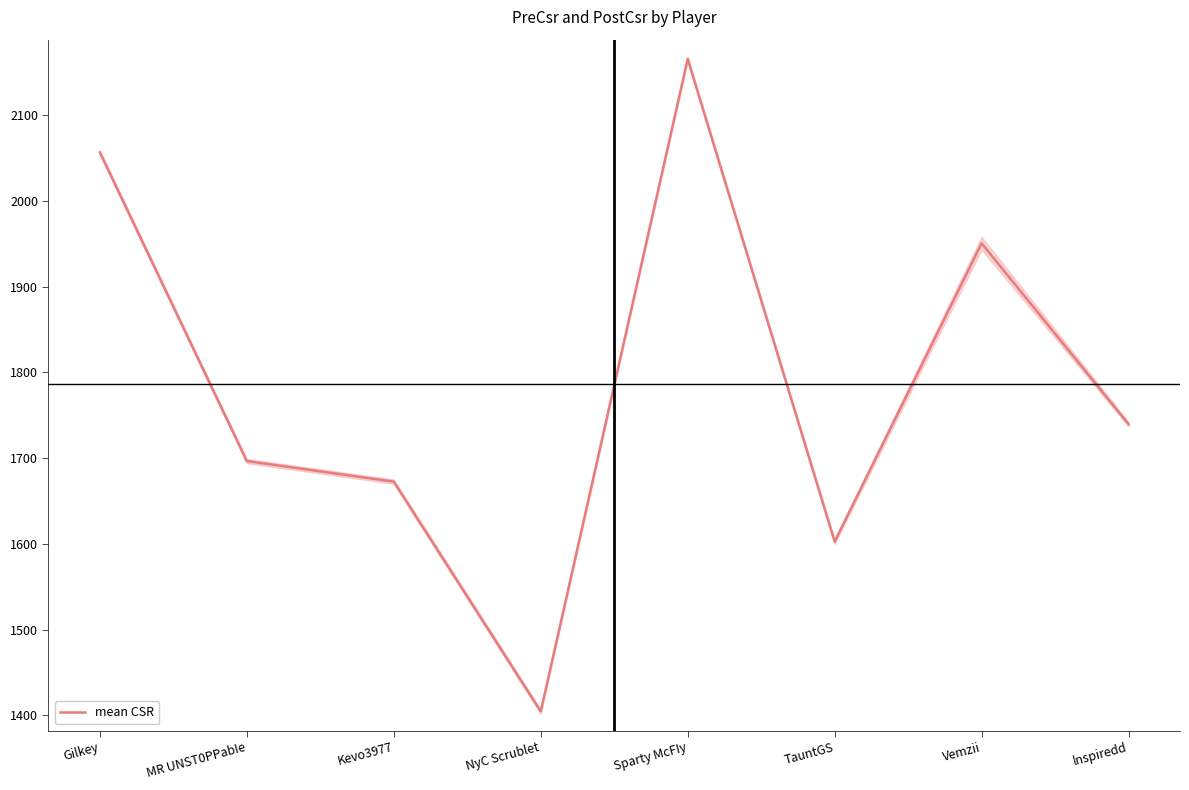

Does the chart display data point markers on the line(s)?

No